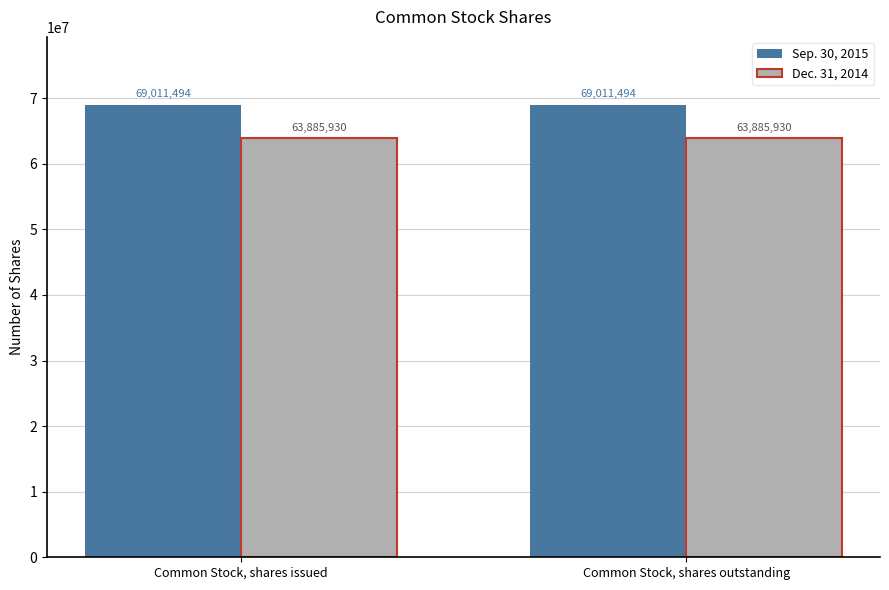

How many bars are there in total?

4